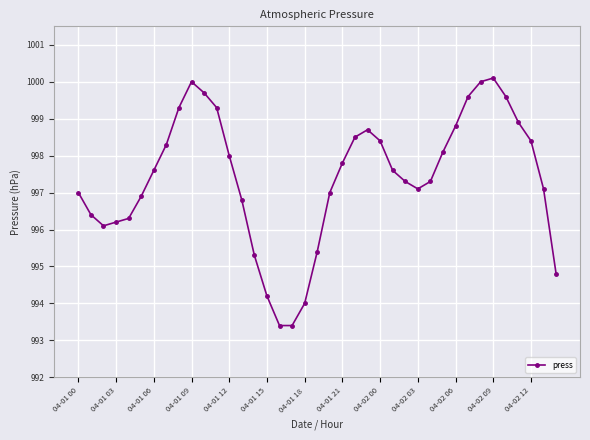

How many categories are shown in the chart?

39